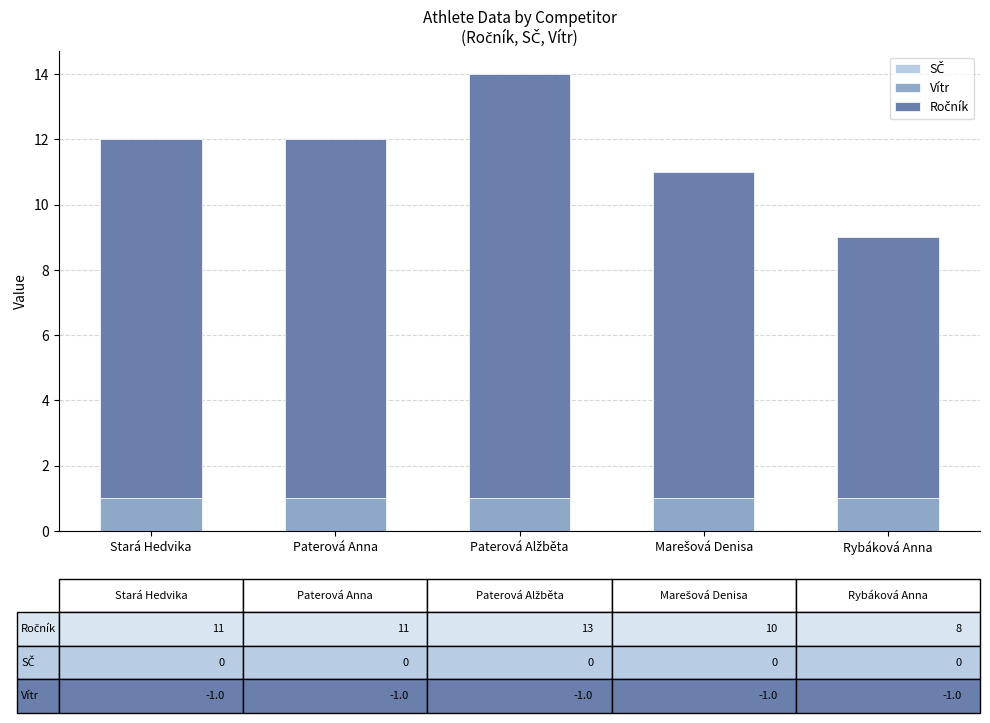

Reading left to right, transcribe the values for Vítr.

1	1	1	1	1